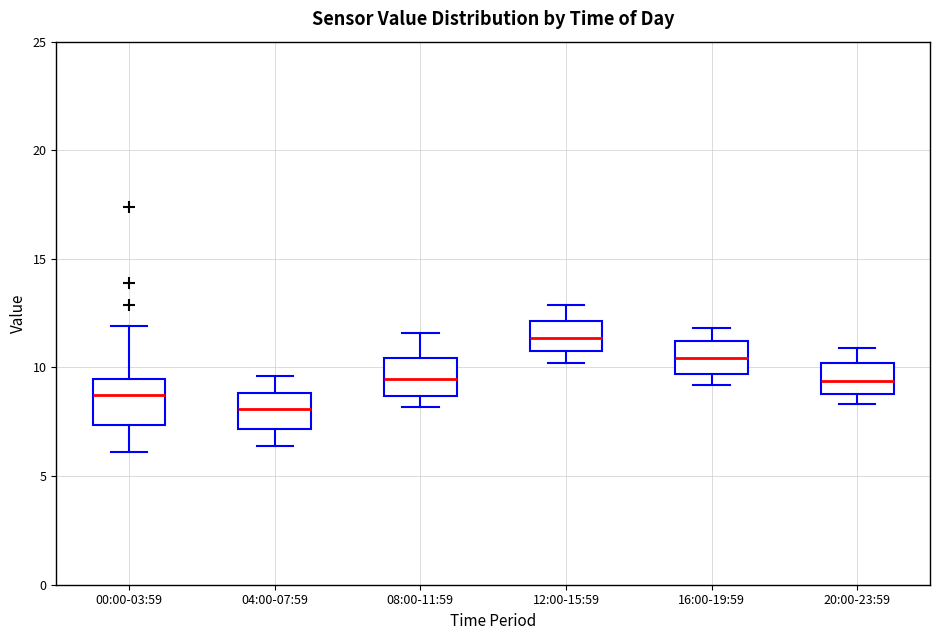

Reading left to right, transcribe this box plot: for each box, give where its median line is, the range the box spans, and where its two whiskers end, as read against the y-axis. The values are not printed on the chart, so give them approximately, as read against the axis.

00:00-03:59: median 9.0, box 7.5 to 9.5, whiskers 6.0 to 12.0
04:00-07:59: median 8.0, box 7.0 to 9.0, whiskers 6.5 to 9.5
08:00-11:59: median 9.5, box 8.5 to 10.5, whiskers 8.0 to 11.5
12:00-15:59: median 11.5, box 11.0 to 12.0, whiskers 10.0 to 13.0
16:00-19:59: median 10.5, box 9.5 to 11.0, whiskers 9.0 to 12.0
20:00-23:59: median 9.5, box 9.0 to 10.0, whiskers 8.5 to 11.0